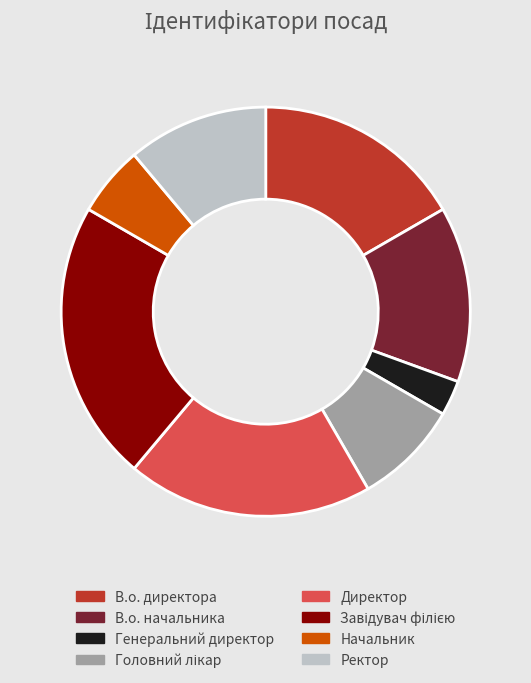

What is the ratio of the value at Ректор to the value at В.о. директора?

0.7